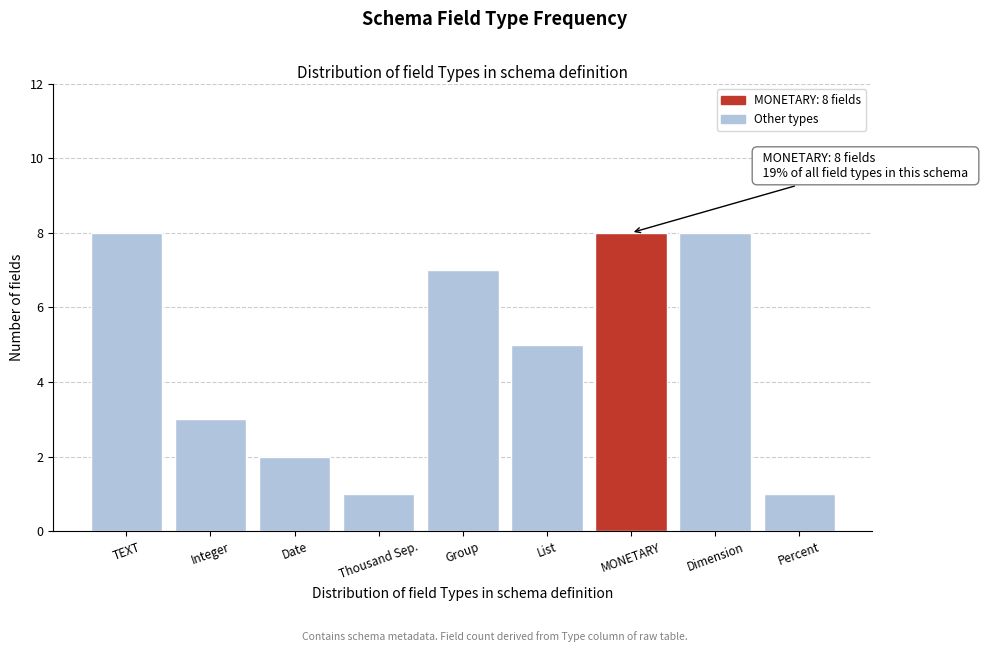

Reading left to right, transcribe all the data shown in this chart.

TEXT=8	Integer=3	Date=2	Thousand Sep.=1	Group=7	List=5	MONETARY=8	Dimension=8	Percent=1